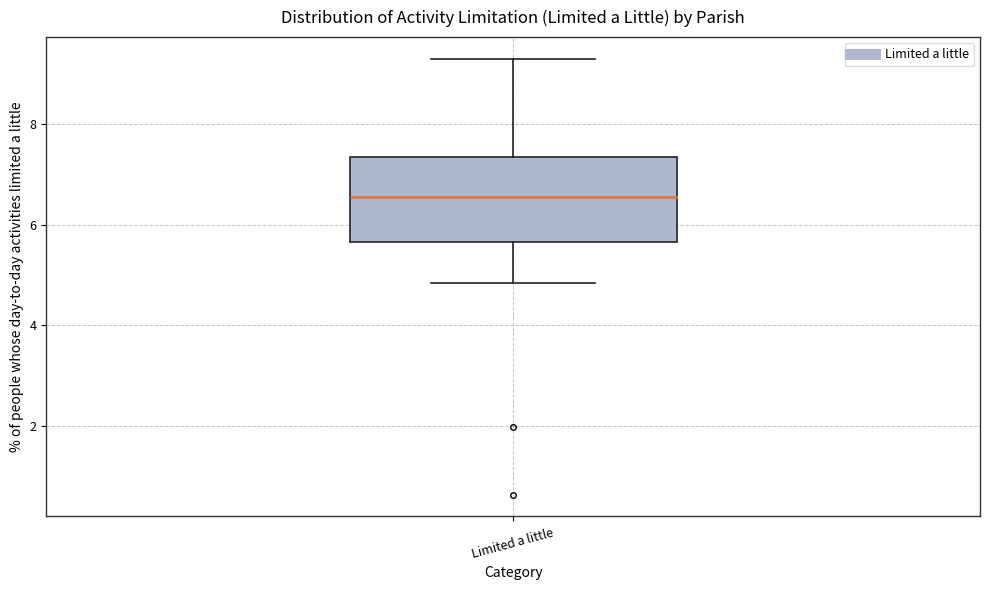

Where does the upper whisker of the box for Limited a little end on the y-axis? The values are not printed on the chart, so give them approximately, as read against the axis.

9.2